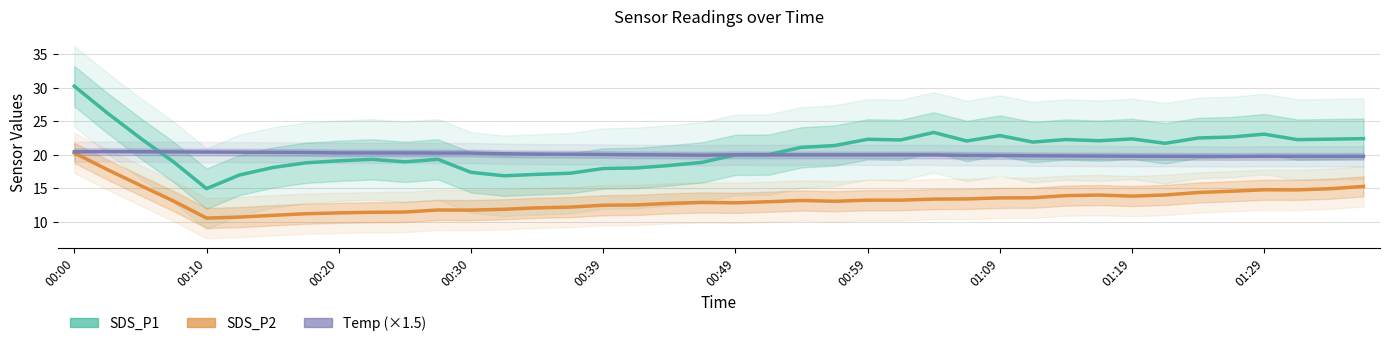

The Temp (×1.5) series shows 6.6 at 15. True or false?

False